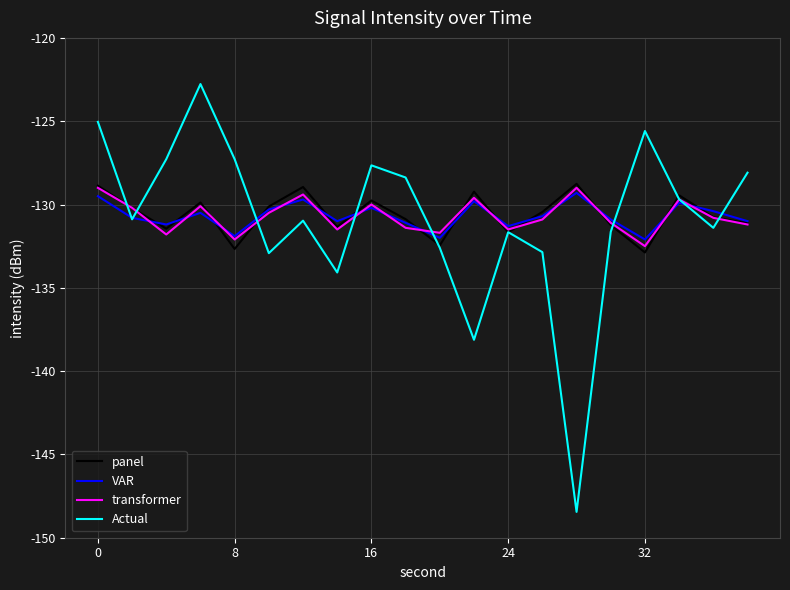

What is the sum of all Actual values?

-2617.4